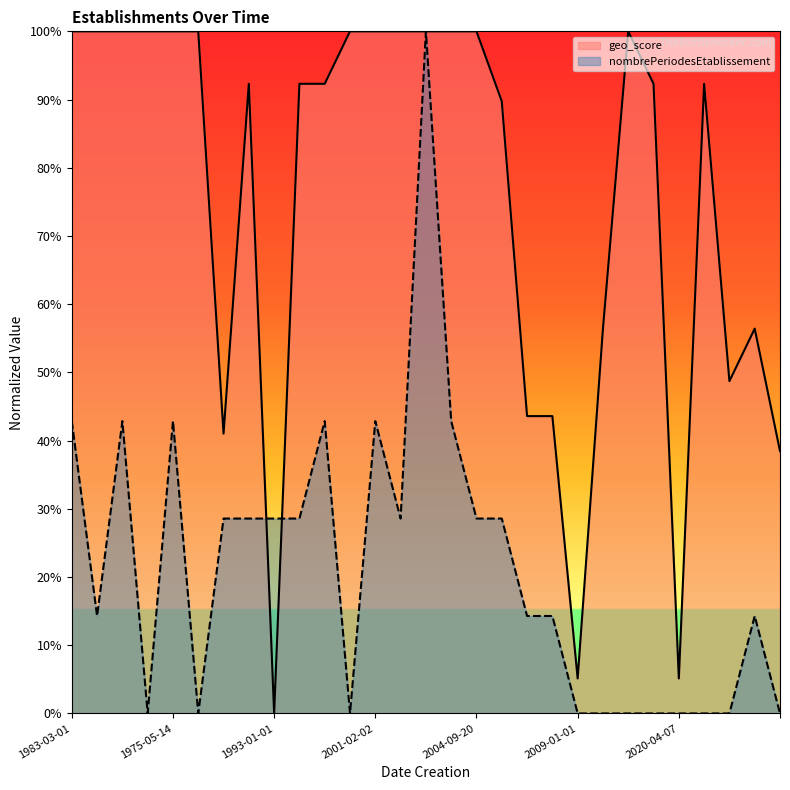

The value of nombrePeriodesEtablissement at 1984-10-01 is 0.2. True or false?

False